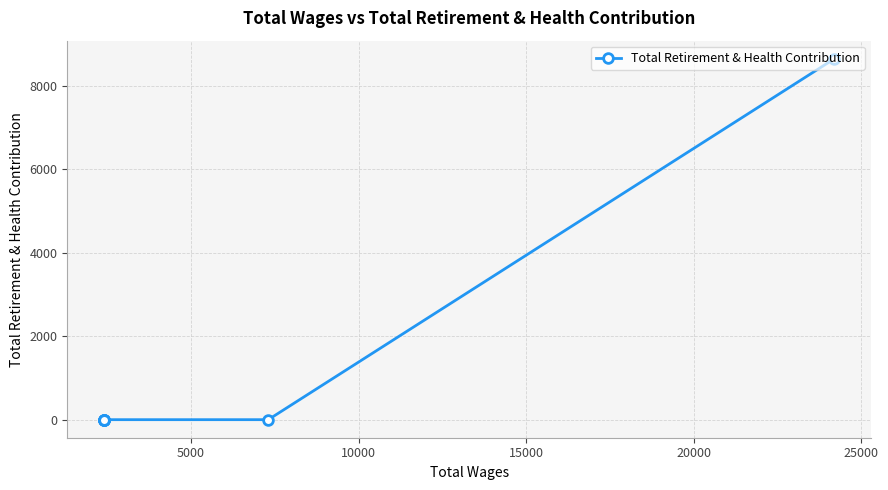

What is the sum of all values?

8650